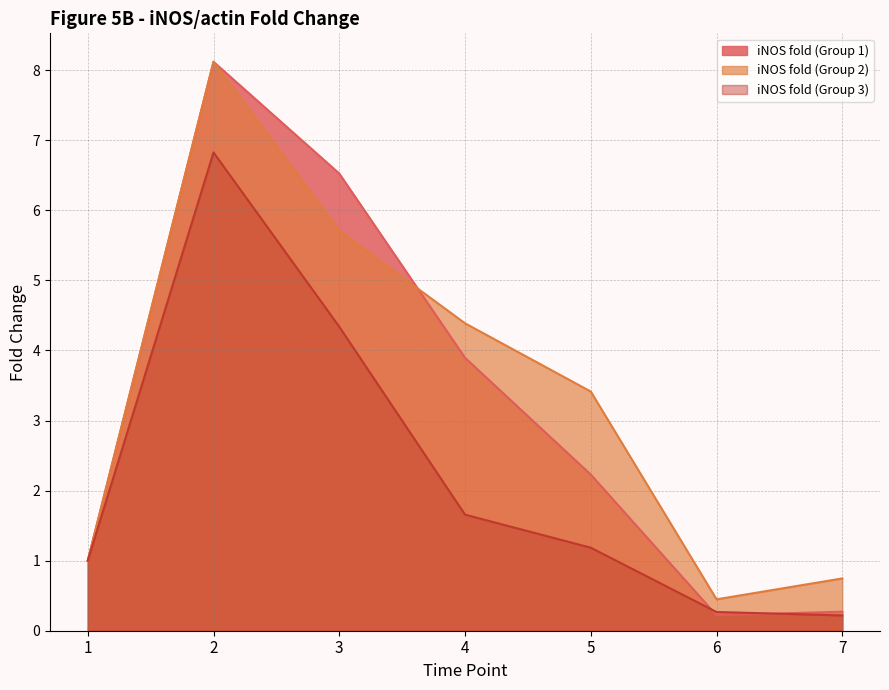

How many categories are shown in the chart?

7